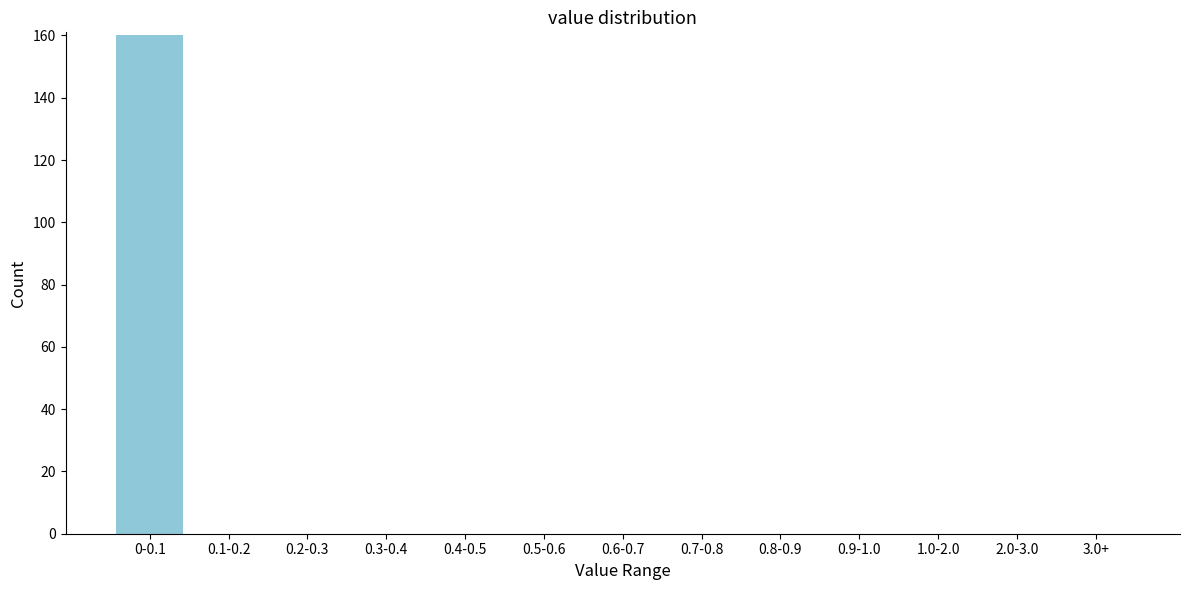

Reading left to right, extract all data points from this chart.

0-0.1=160	0.1-0.2=0	0.2-0.3=0	0.3-0.4=0	0.4-0.5=0	0.5-0.6=0	0.6-0.7=0	0.7-0.8=0	0.8-0.9=0	0.9-1.0=0	1.0-2.0=0	2.0-3.0=0	3.0+=0